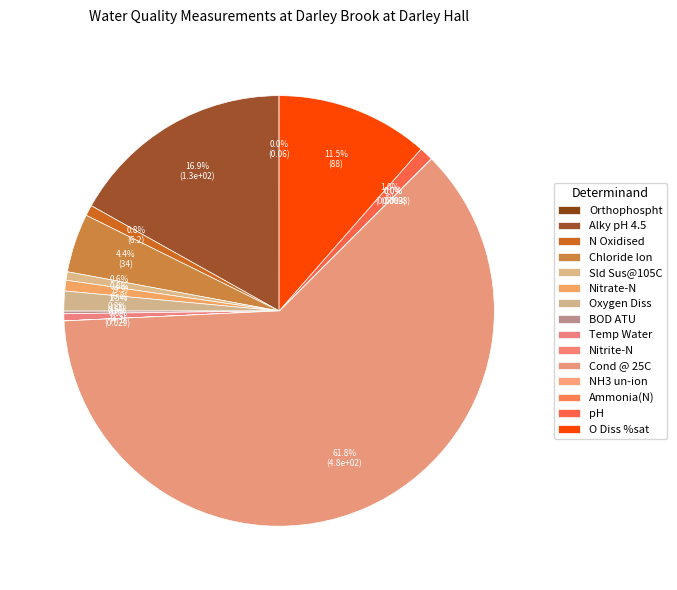

How many segments does this pie chart have?

15